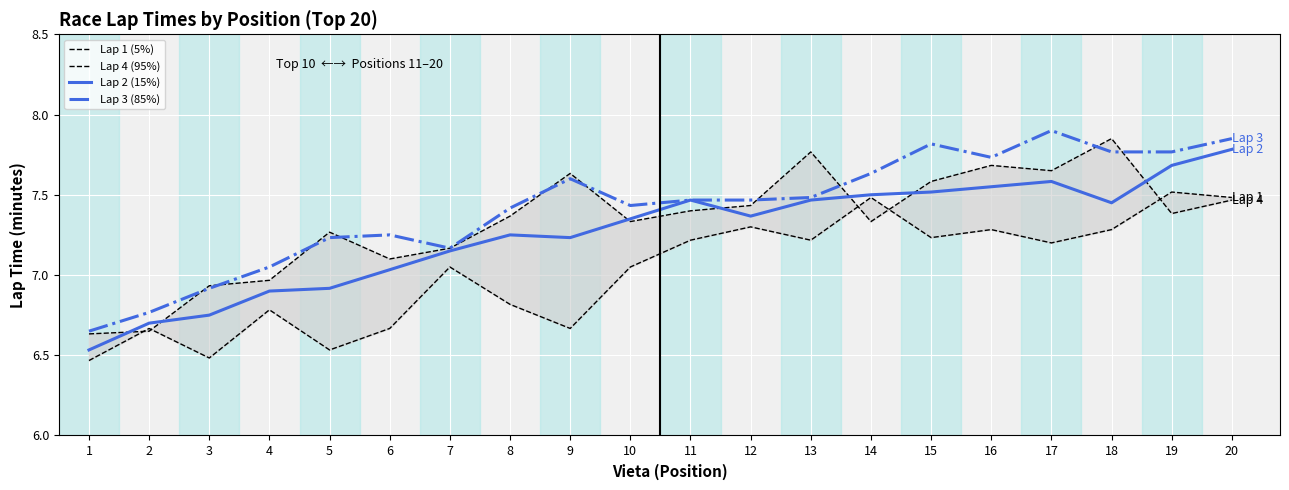

What is the difference between the maximum and second lowest values in the Lap 2 (15%) series?

1.1